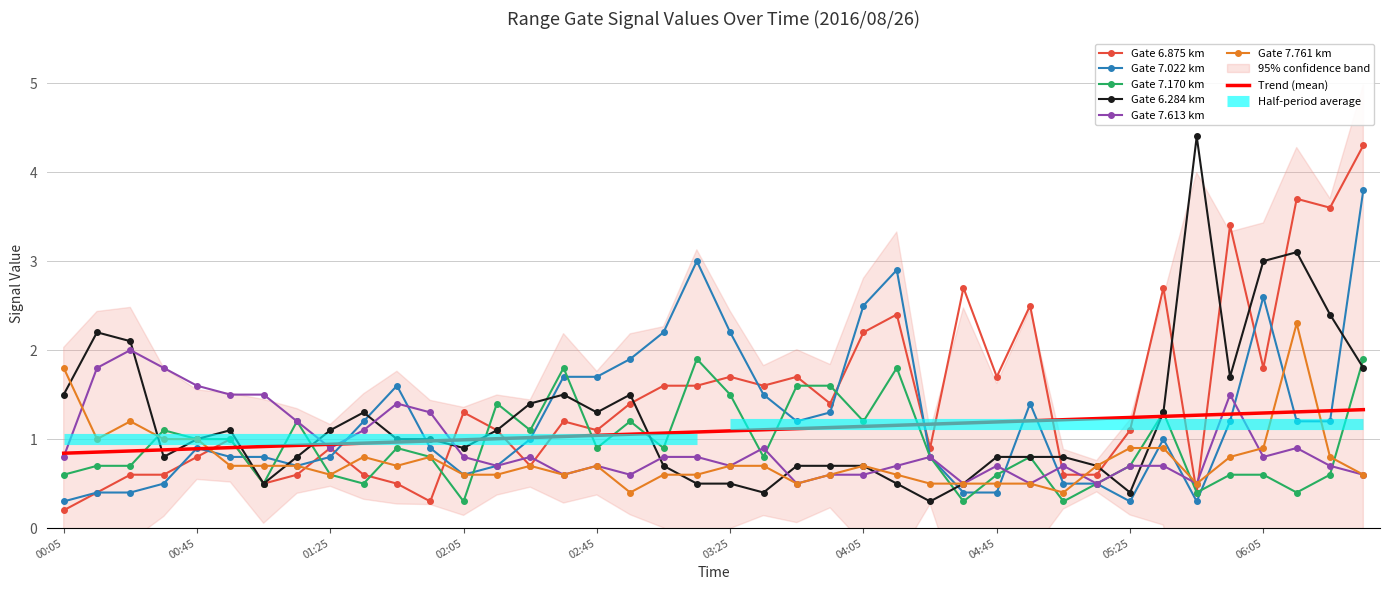

True or false: 7.170 and 7.761 cross at least once.

True